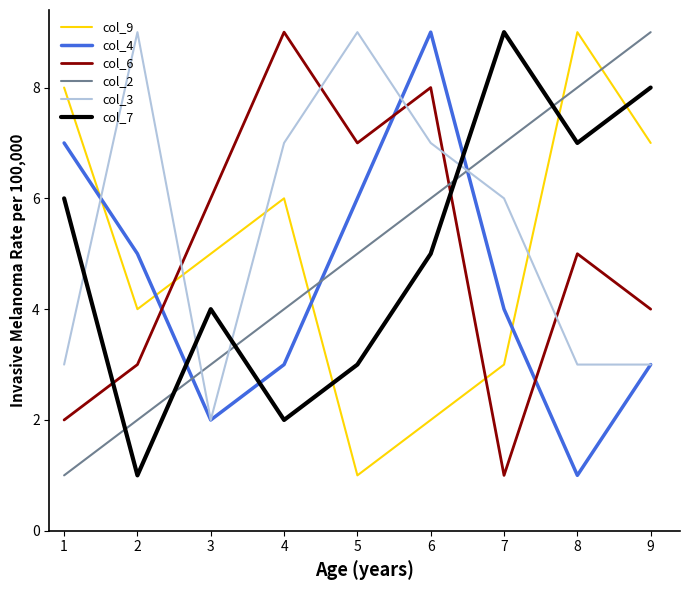

What is the difference between the highest and lowest values at 5?

8